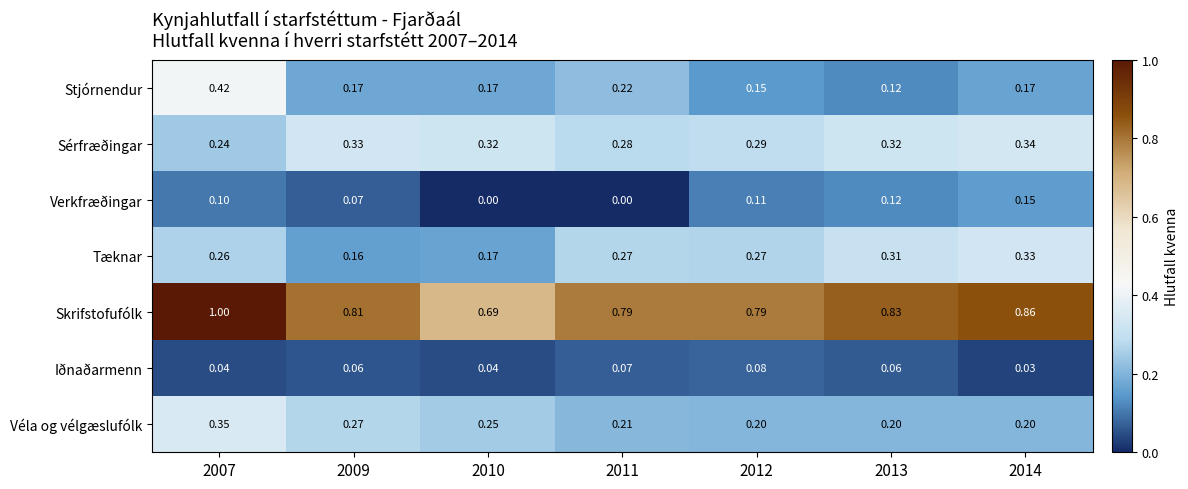

Is the value of Iðnaðarmenn at 2014 greater than the value of Stjórnendur at 2010?

No